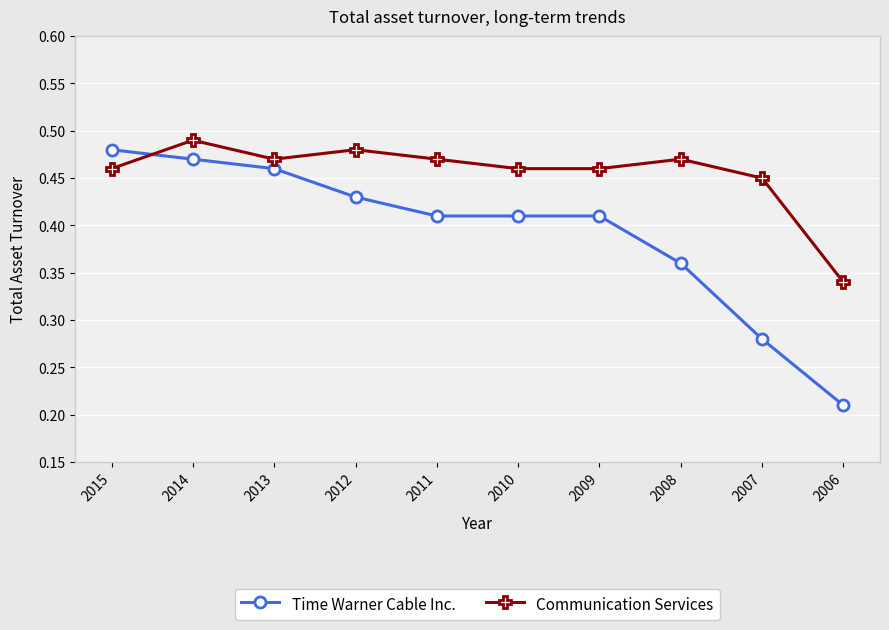

Which series has the largest range (max minus min)?

Time Warner Cable Inc.